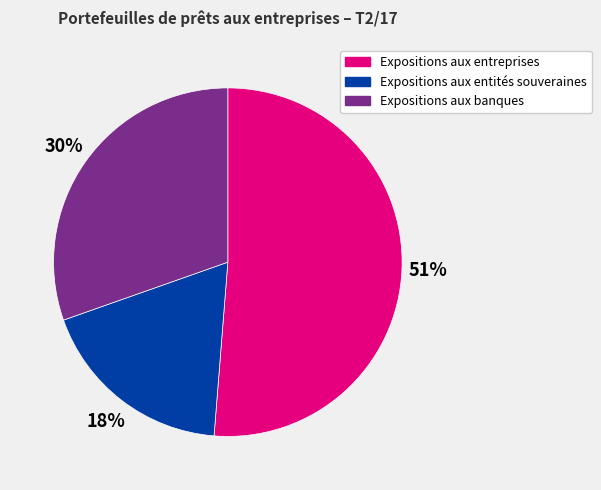

To the nearest percent, what portion does Expositions aux banques represent?

30%